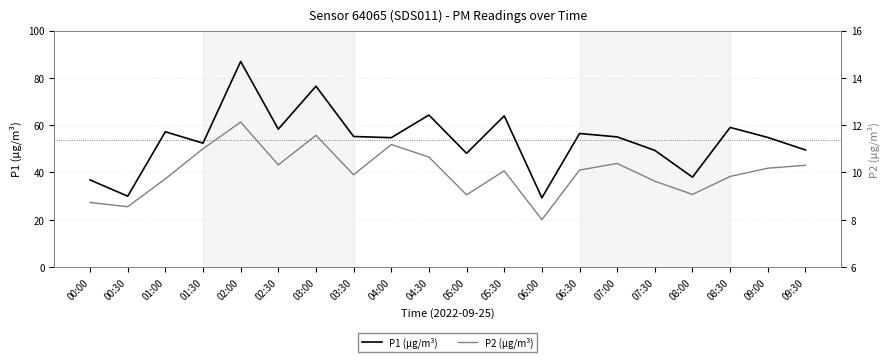

True or false: P2 (µg/m³) and P1 (µg/m³) intersect in this chart.

False